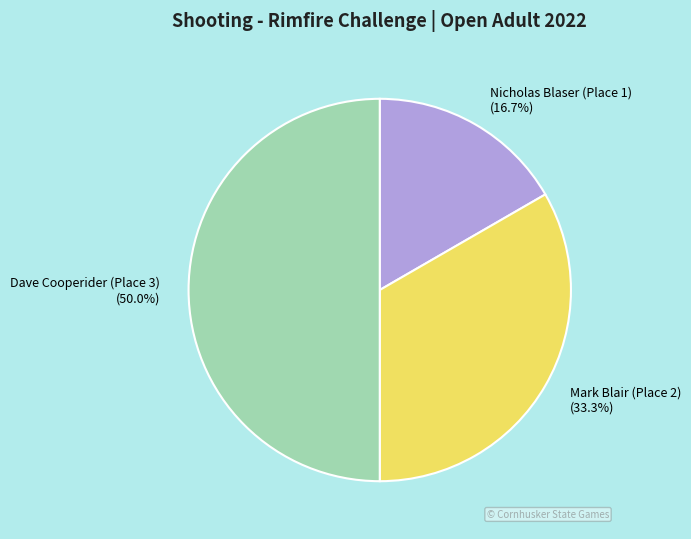

Rank the categories by value from lowest to highest.

Nicholas Blaser (Place 1), Mark Blair (Place 2), Dave Cooperider (Place 3)